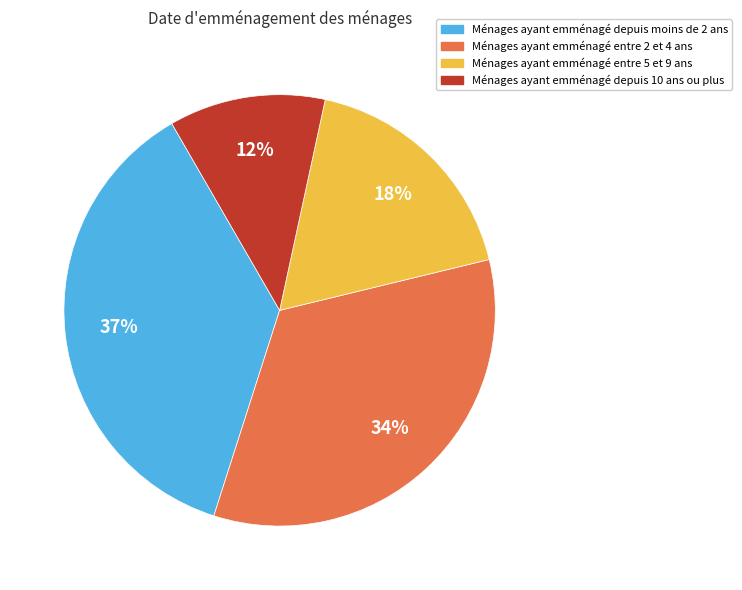

To the nearest percent, what is the difference between the largest and smallest slice percentages?

25%